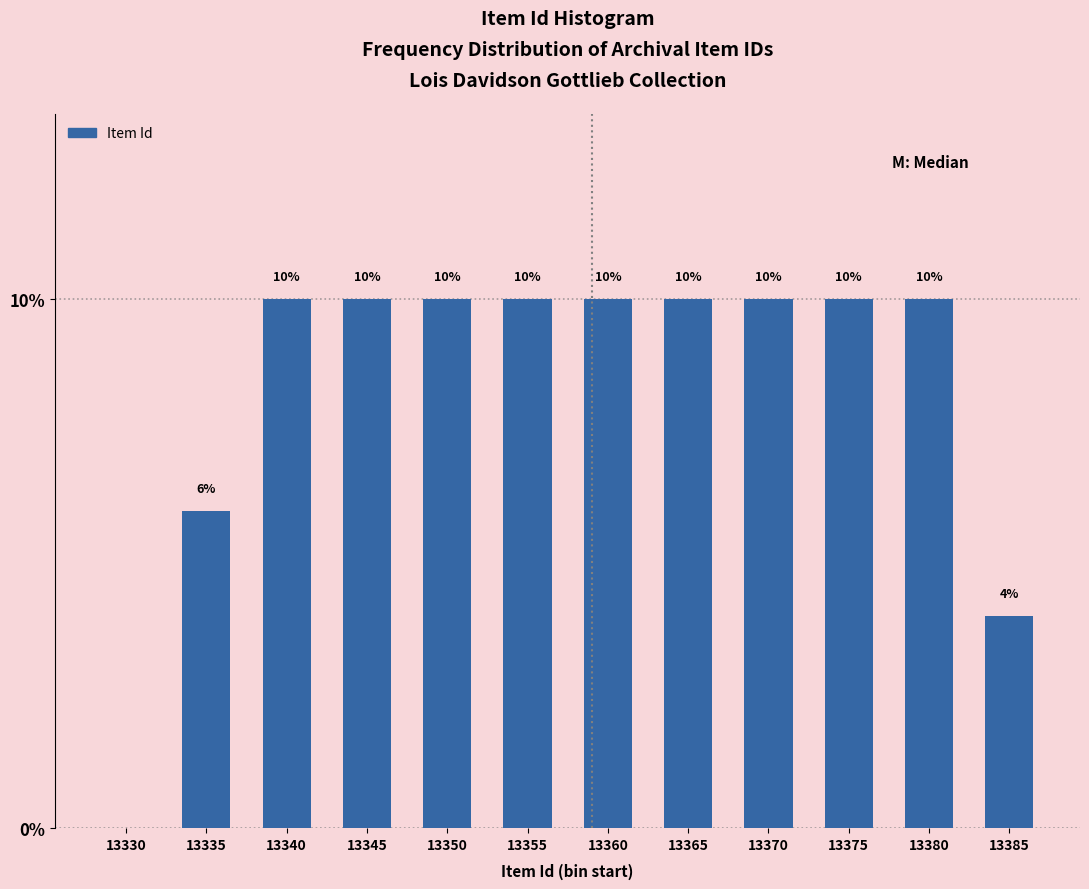

Reading left to right, list all the values displayed in this chart.

13330=0	13335=6	13340=10	13345=10	13350=10	13355=10	13360=10	13365=10	13370=10	13375=10	13380=10	13385=4